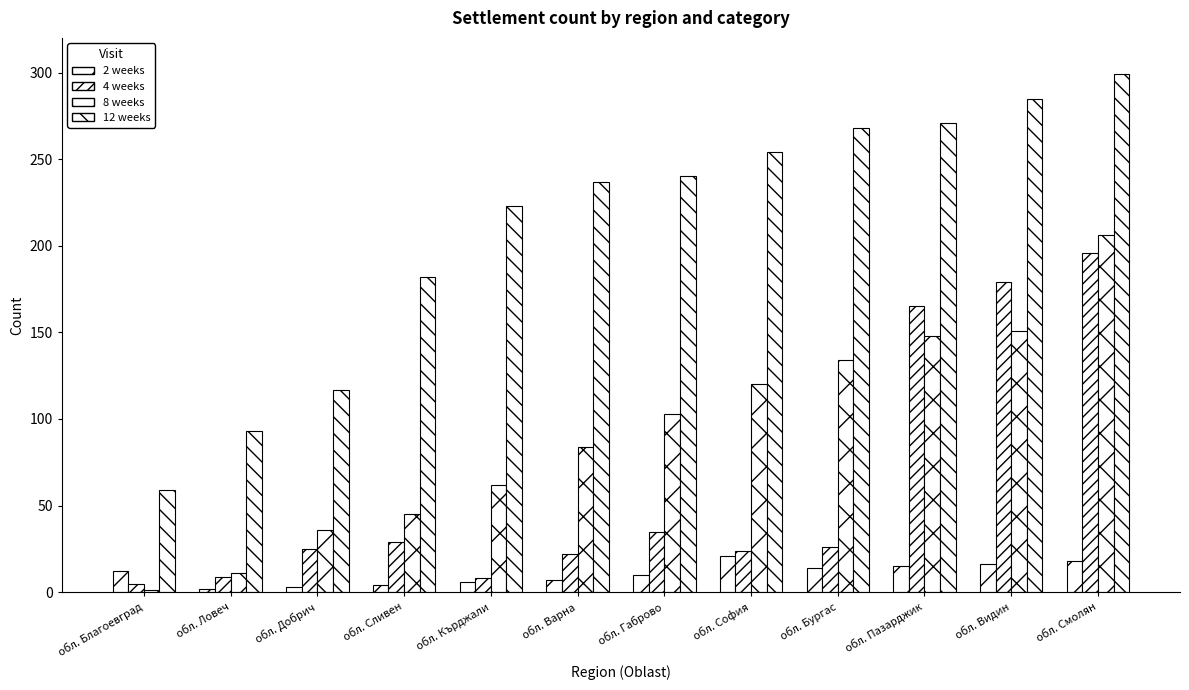

What is the sum of all 8 weeks values?

1101